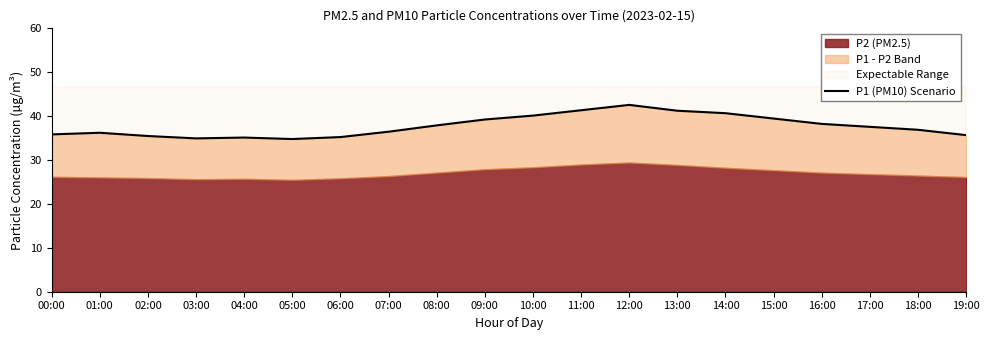

Rank the categories by value from highest to lowest.

12:00, 11:00, 13:00, 14:00, 10:00, 15:00, 09:00, 16:00, 08:00, 17:00, 18:00, 07:00, 01:00, 00:00, 19:00, 02:00, 06:00, 04:00, 03:00, 05:00